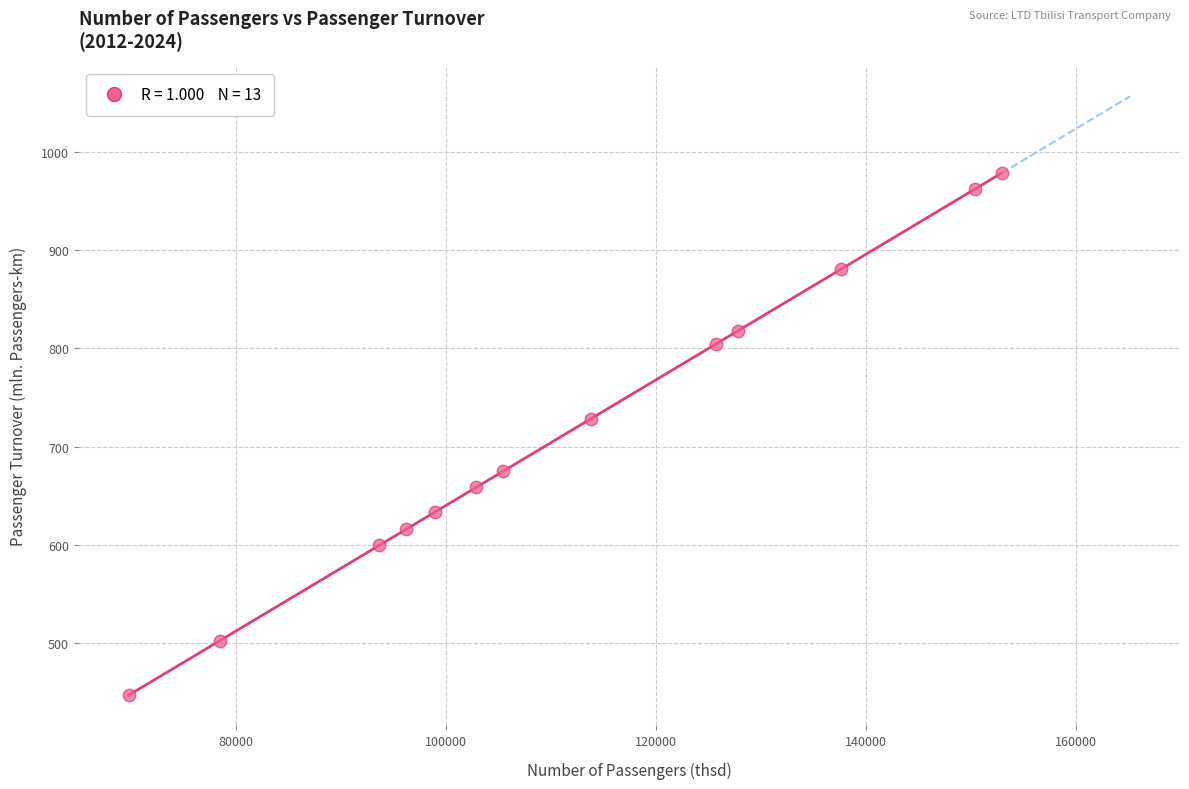

What Y value in the scatter plot is closest to 712?

728.5